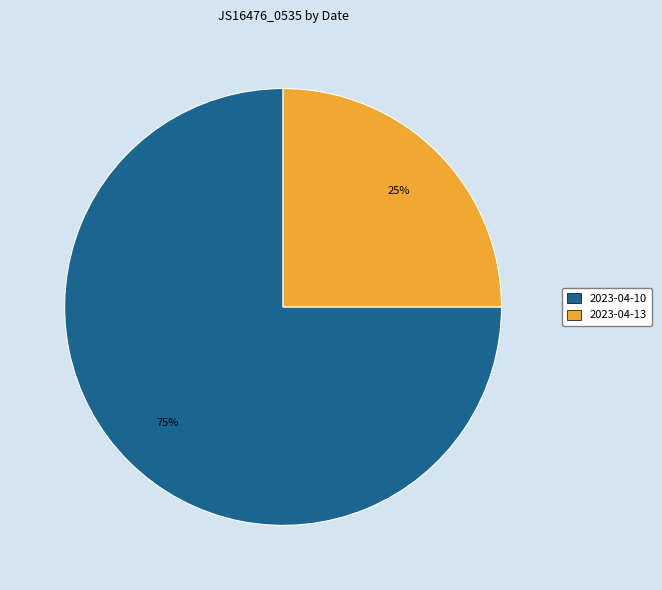

Is there a majority slice in this chart?

Yes